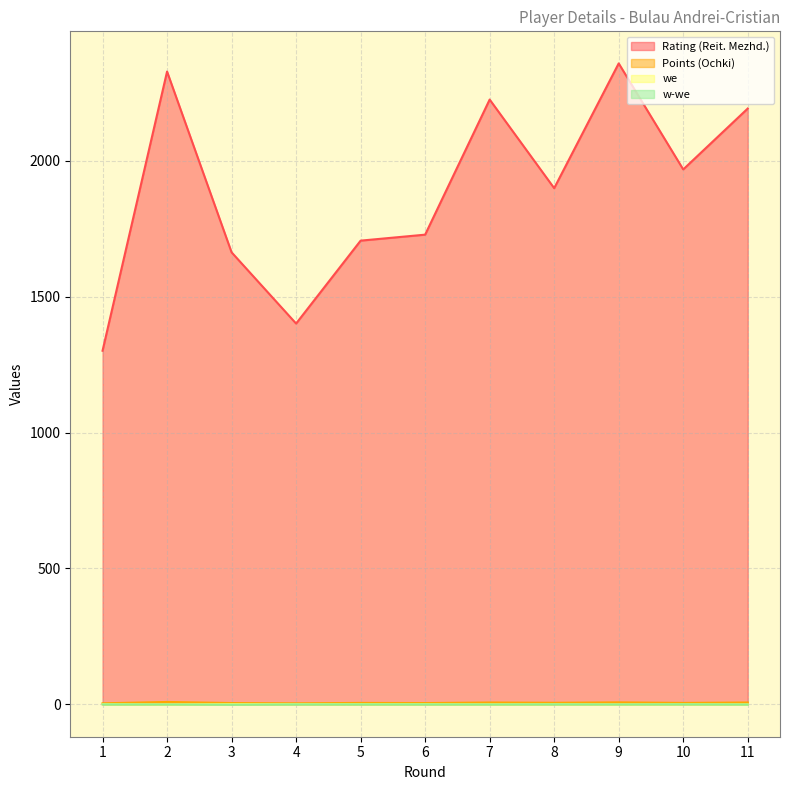

Is it true that we equals 0.2 at 9?

False